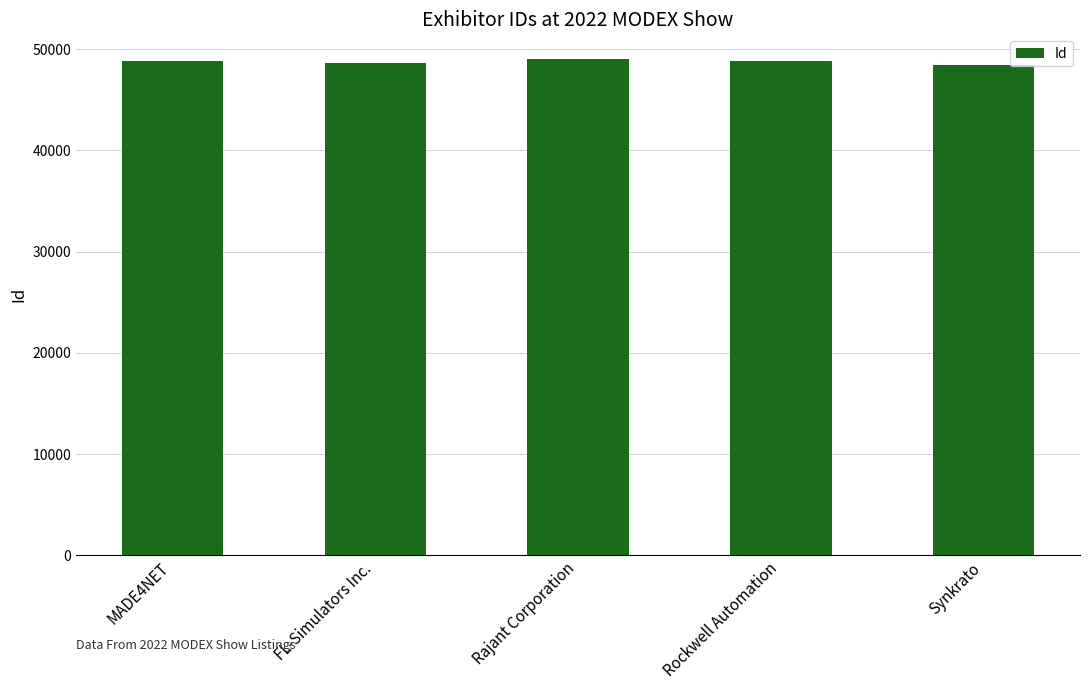

The value at Rockwell Automation is 48810. True or false?

True